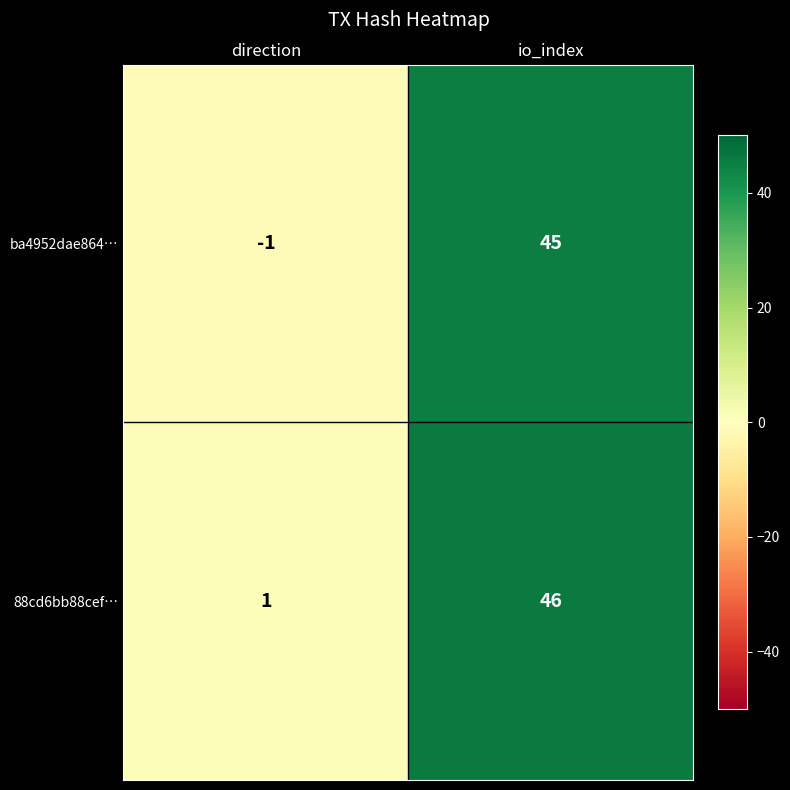

What is the maximum value shown in the chart?

46